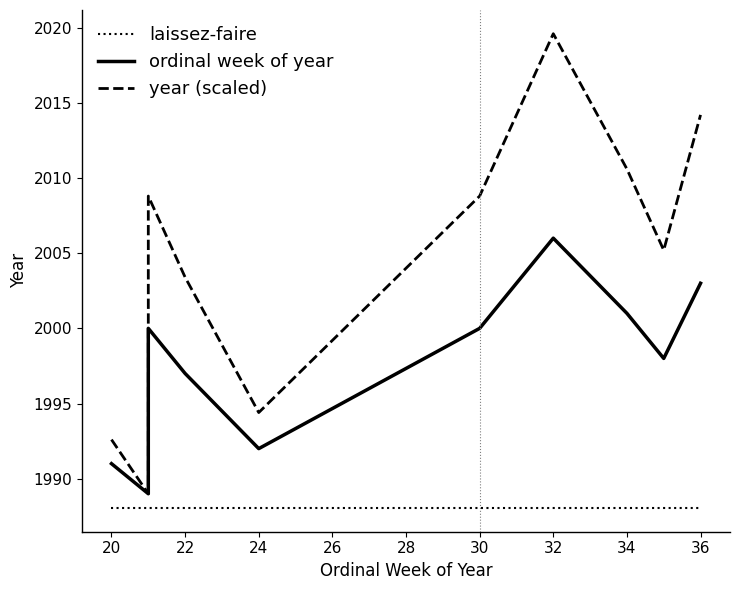

What is the average value of the ordinal week of year series?

1997.7